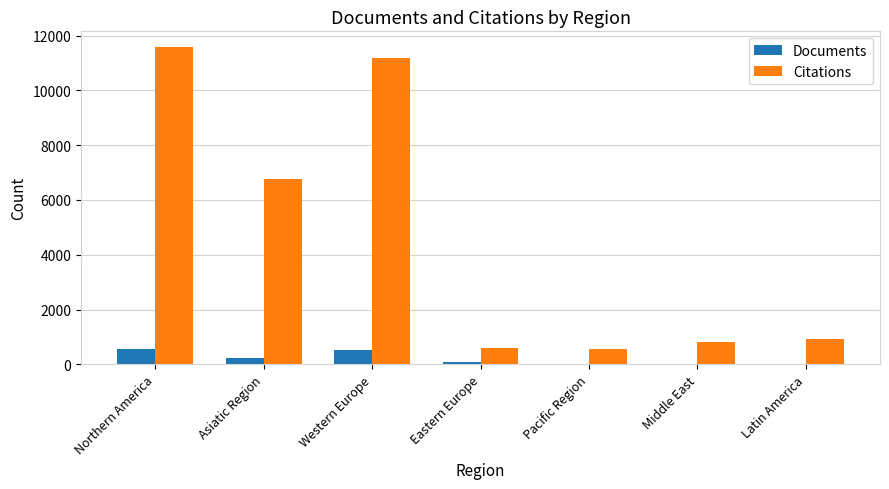

The value of Documents at Pacific Region is 27. True or false?

True